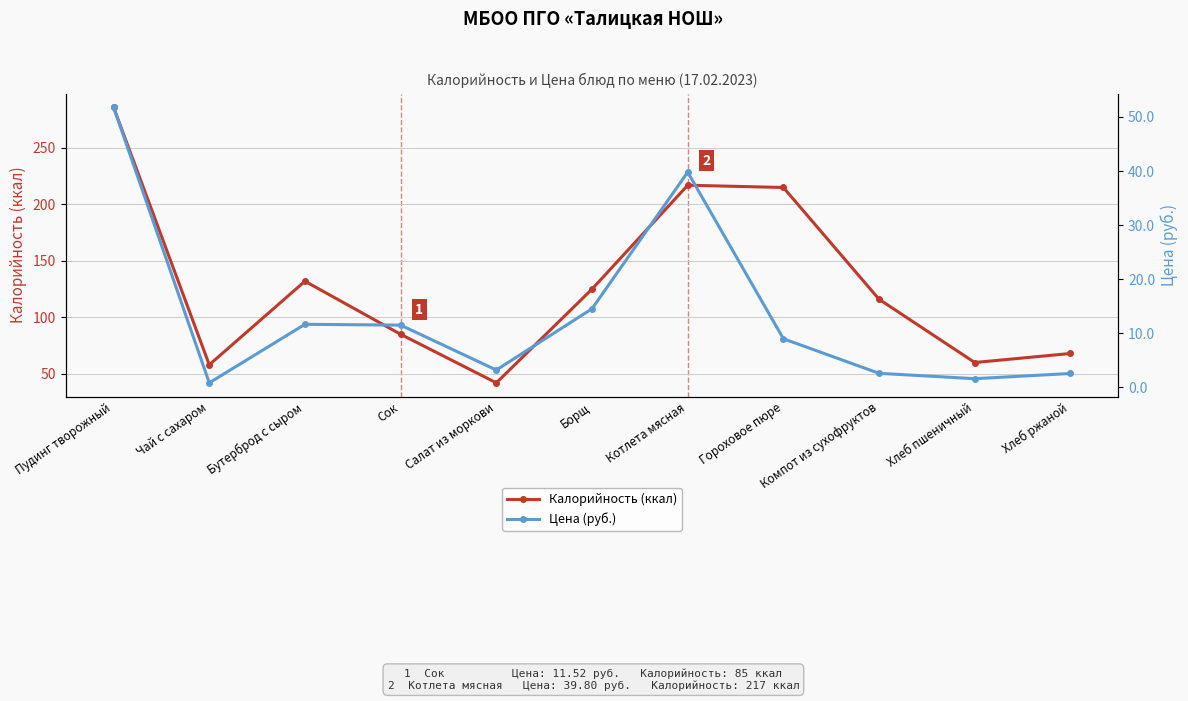

How many interior local valleys does the Цена (руб.) series have?

3